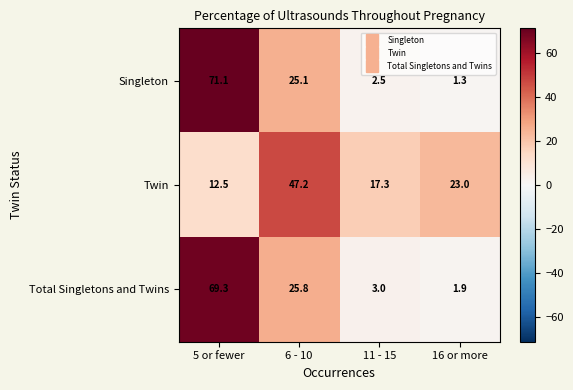

Reading right to left, list all the values displayed in this chart.

Singleton: 16 or more=1.3	11 - 15=2.5	6 - 10=25.1	5 or fewer=71.1
Twin: 16 or more=23.0	11 - 15=17.3	6 - 10=47.2	5 or fewer=12.5
Total Singletons and Twins: 16 or more=1.9	11 - 15=3.0	6 - 10=25.8	5 or fewer=69.3